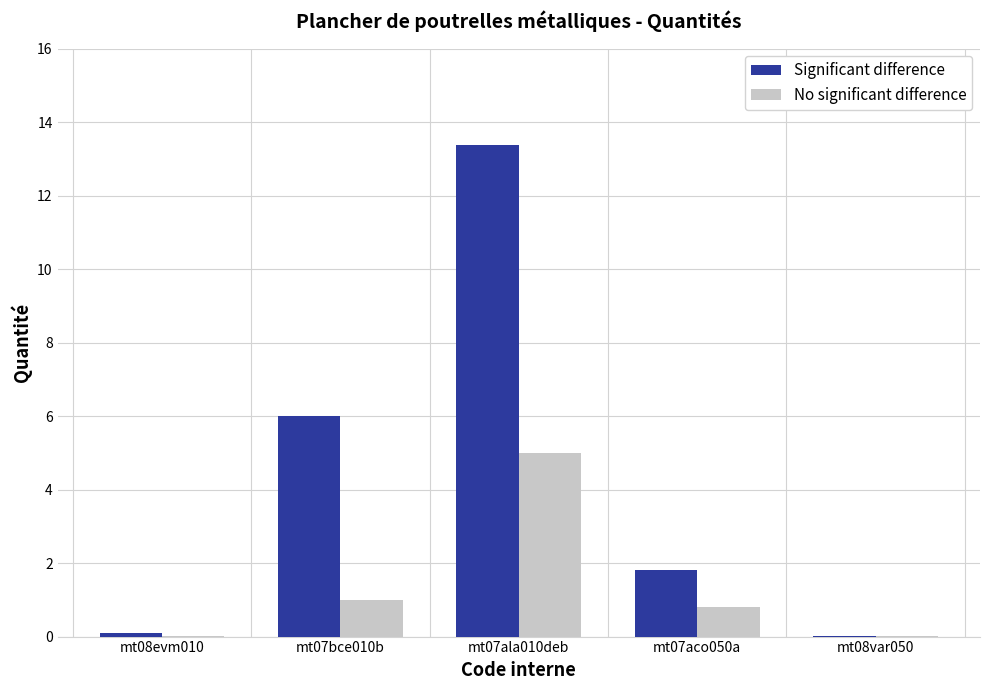

What is the sum of all No significant difference values?

6.8